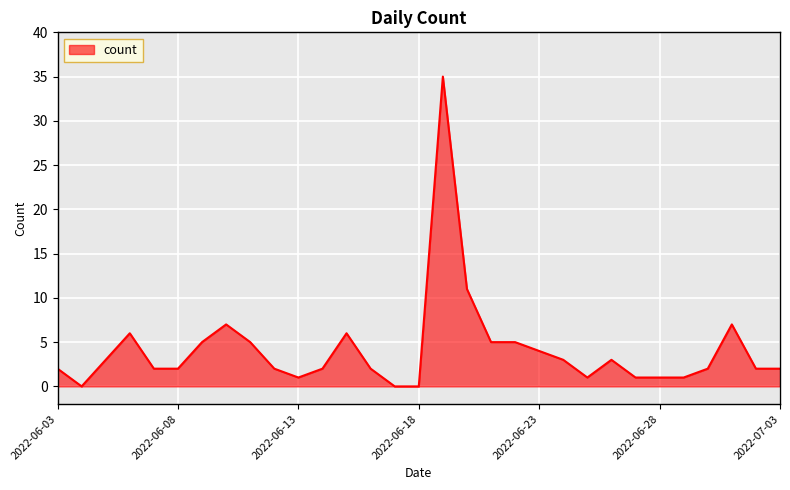

What is the maximum value shown in the chart?

35